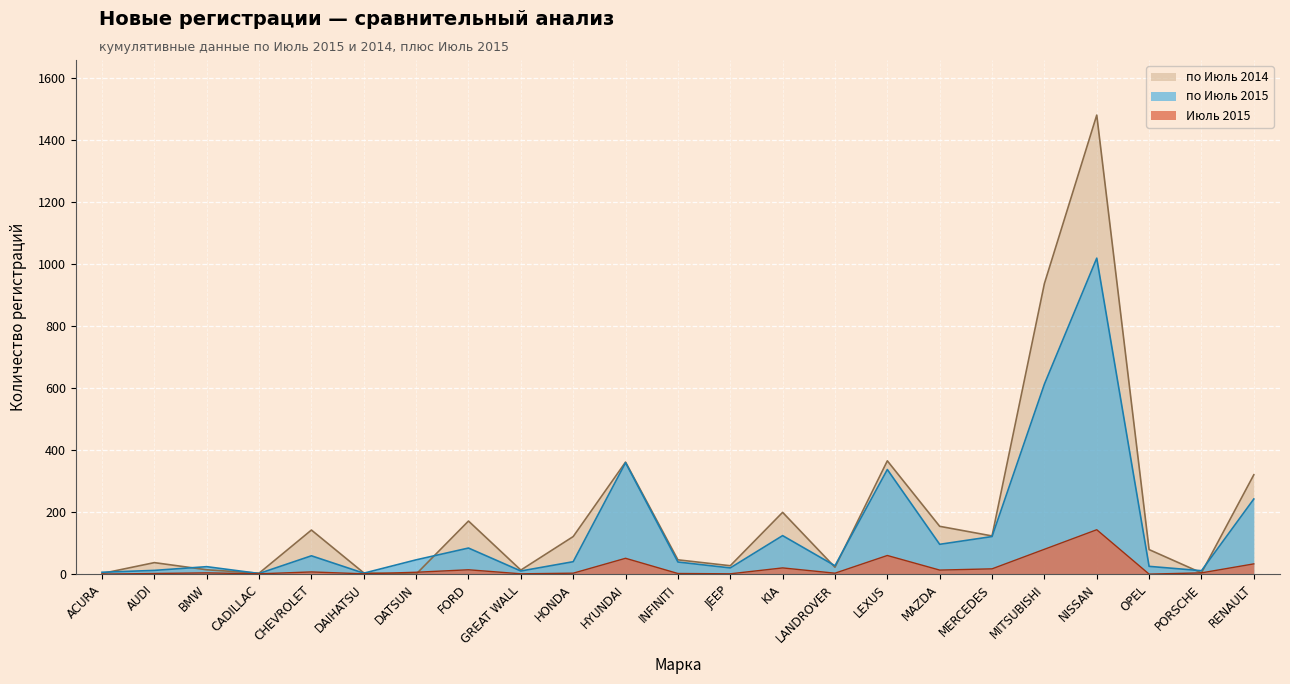

What is the difference between the по Июль 2014 values at OPEL and MITSUBISHI?

857